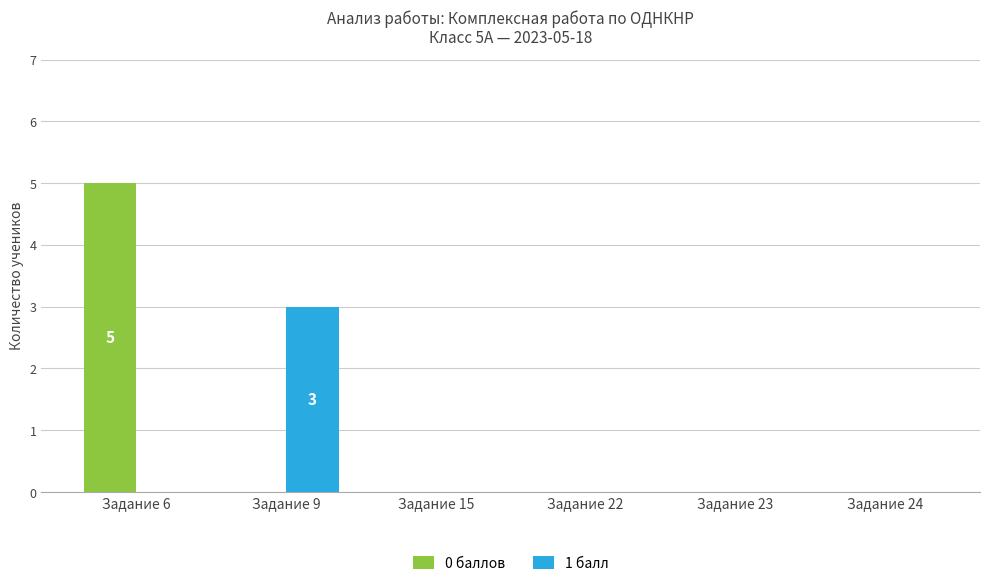

Count the number of categories in the chart.

6